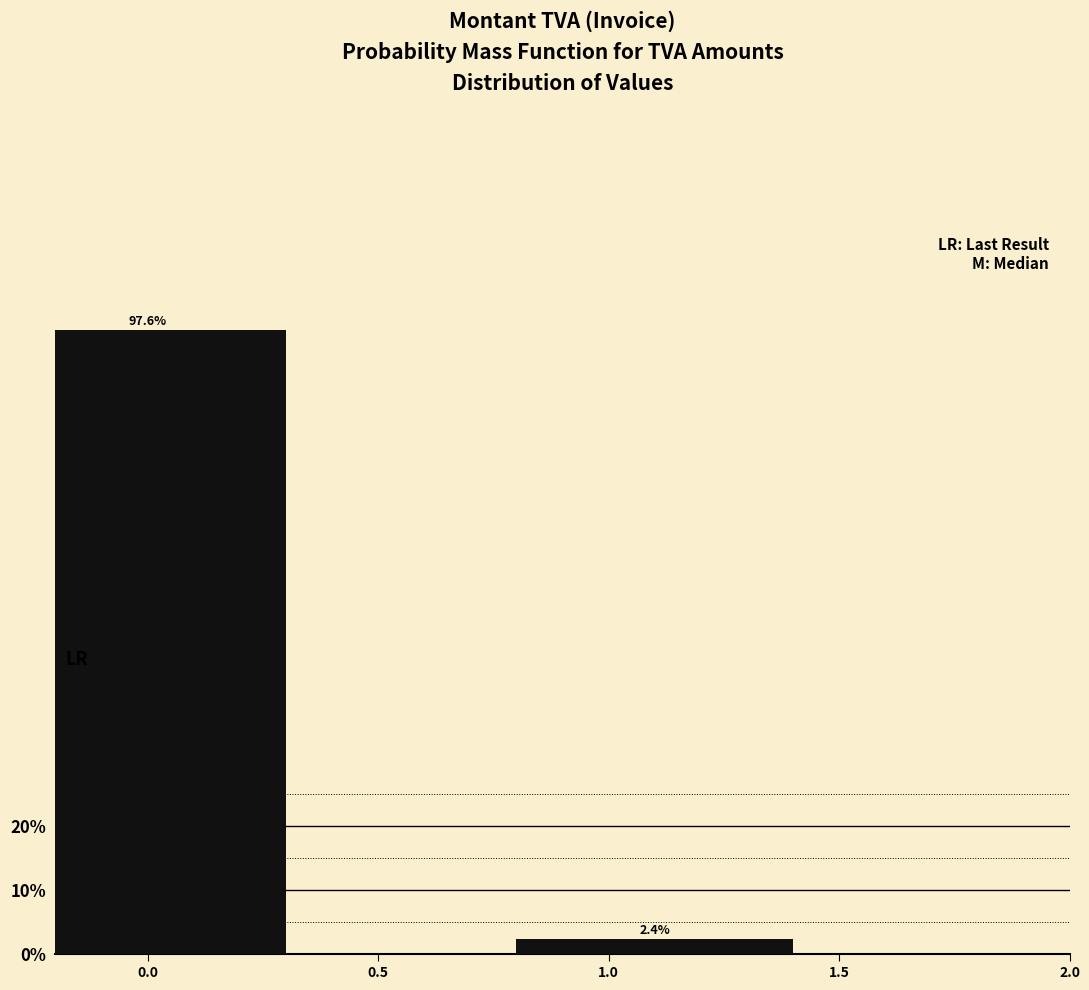

Reading right to left, what are all the values shown in this chart?

1.0=2.4	0.0=97.6